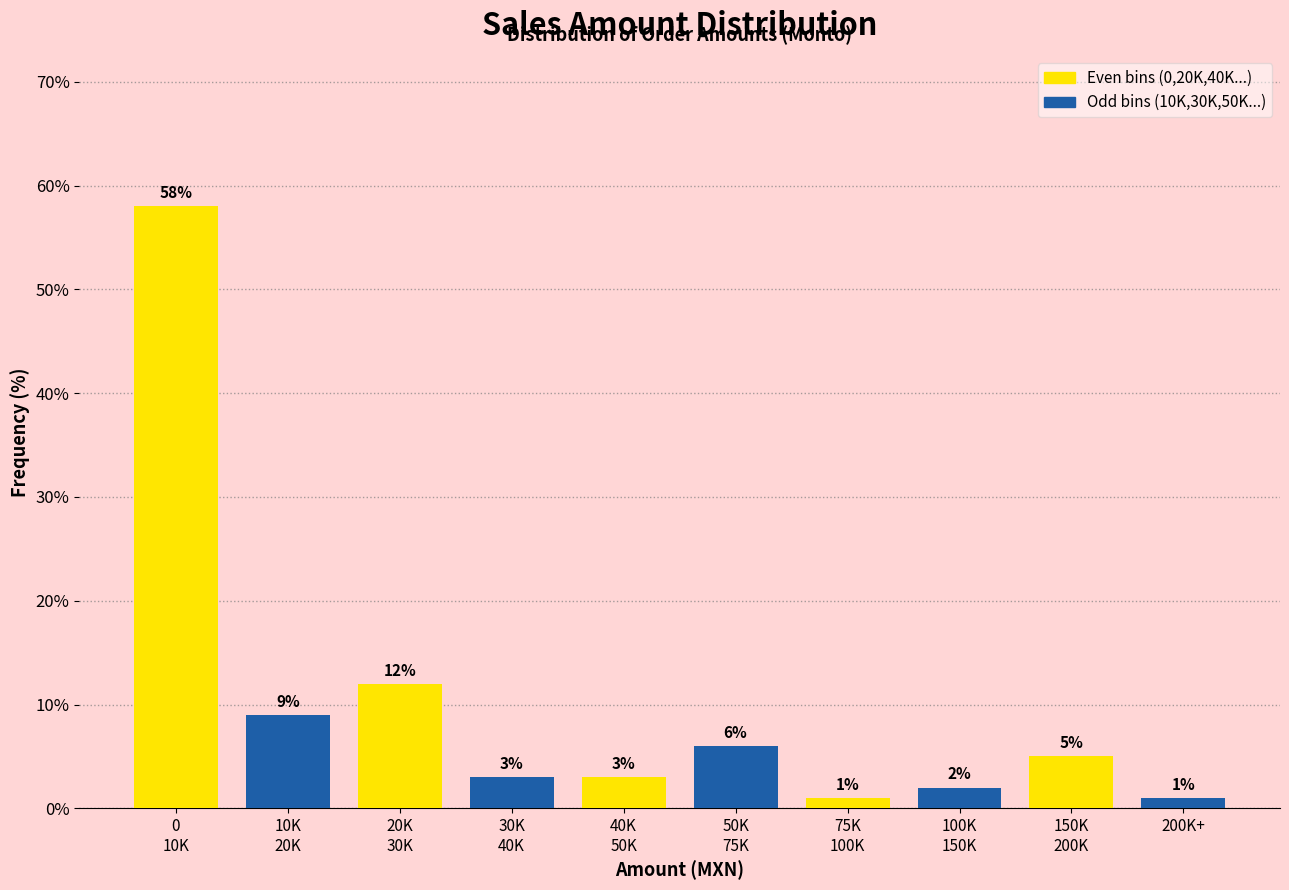

What is the smallest value displayed?

1.0